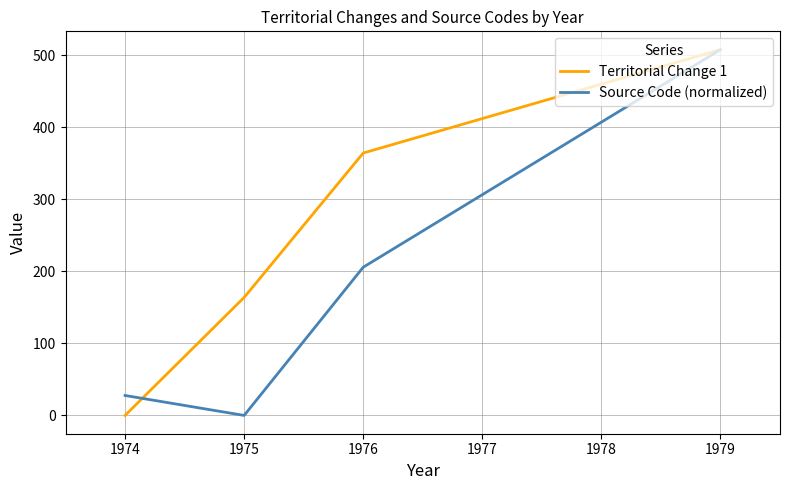

List the series in order of their overall mean, lowest first.

Source Code (normalized), Territorial Change 1